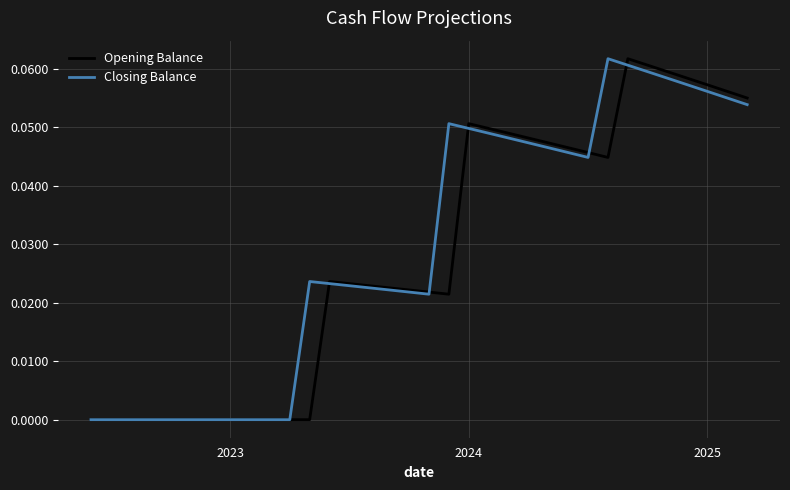

Is this an area chart (filled region under the line)?

No